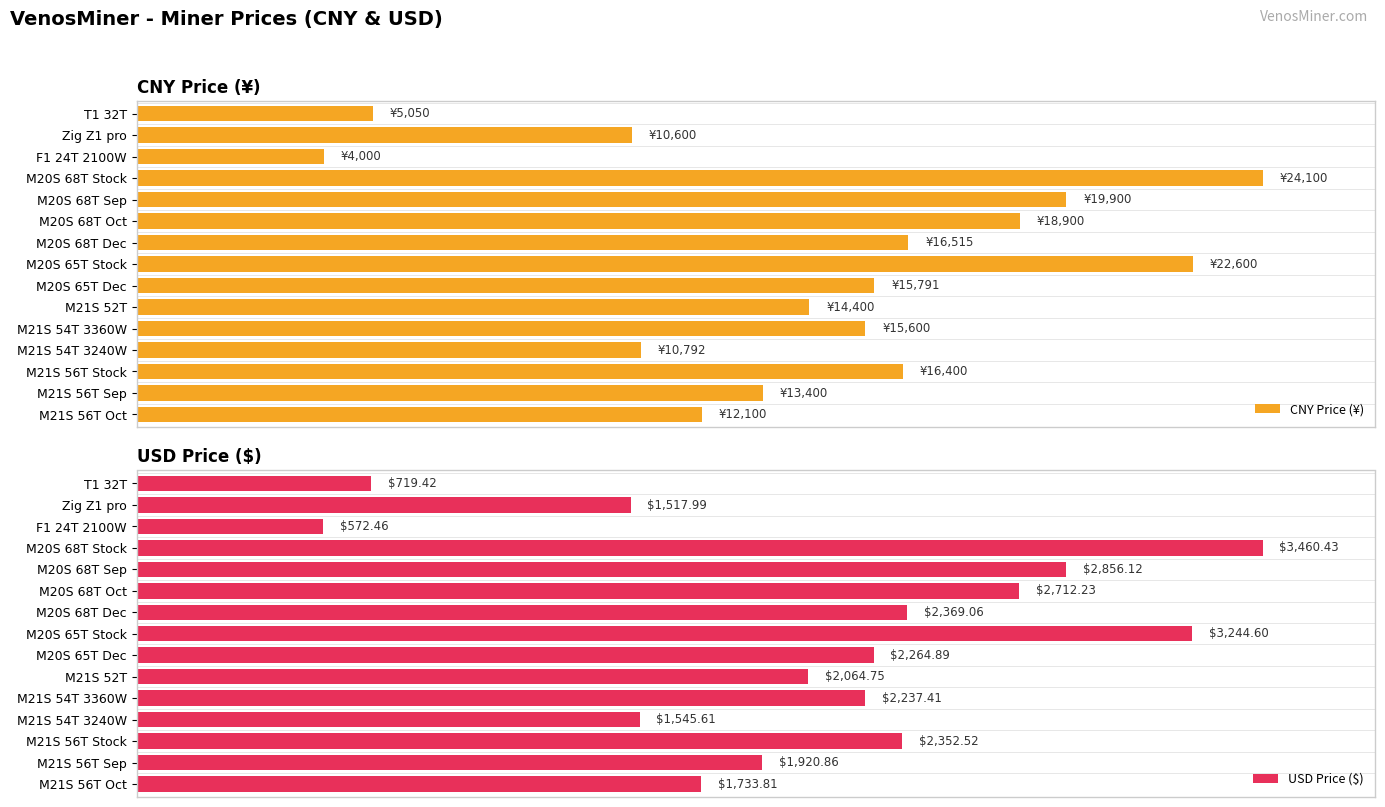

Is the value of CNY Price (¥) at M21S 56T Sep greater than the value of USD Price ($) at Zig Z1 pro?

Yes